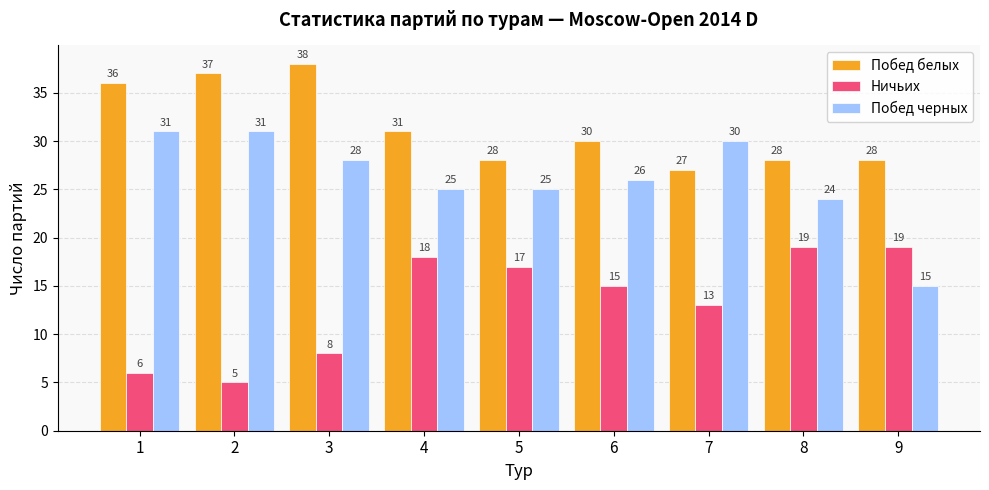

The Побед белых series shows 28 at 8. True or false?

True